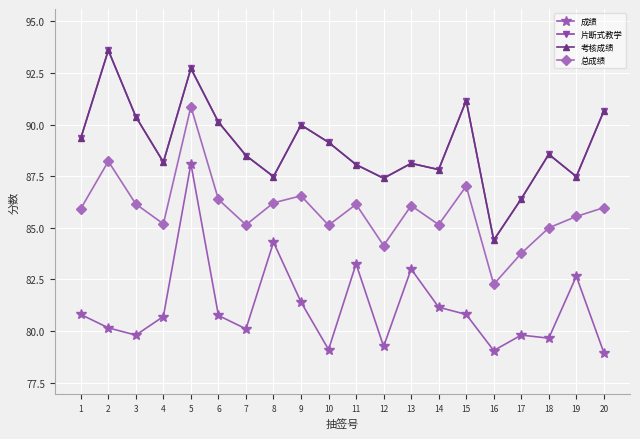

What is the lowest value of the 片断式教学 series?

84.4